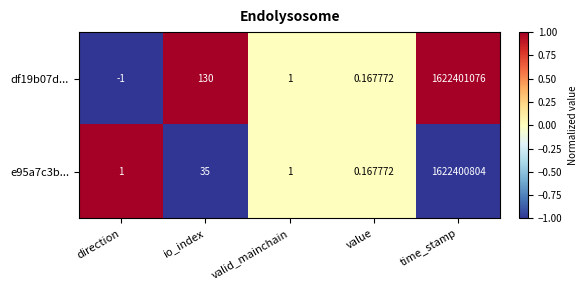

At which category does the chart reach its minimum across all series?

direction